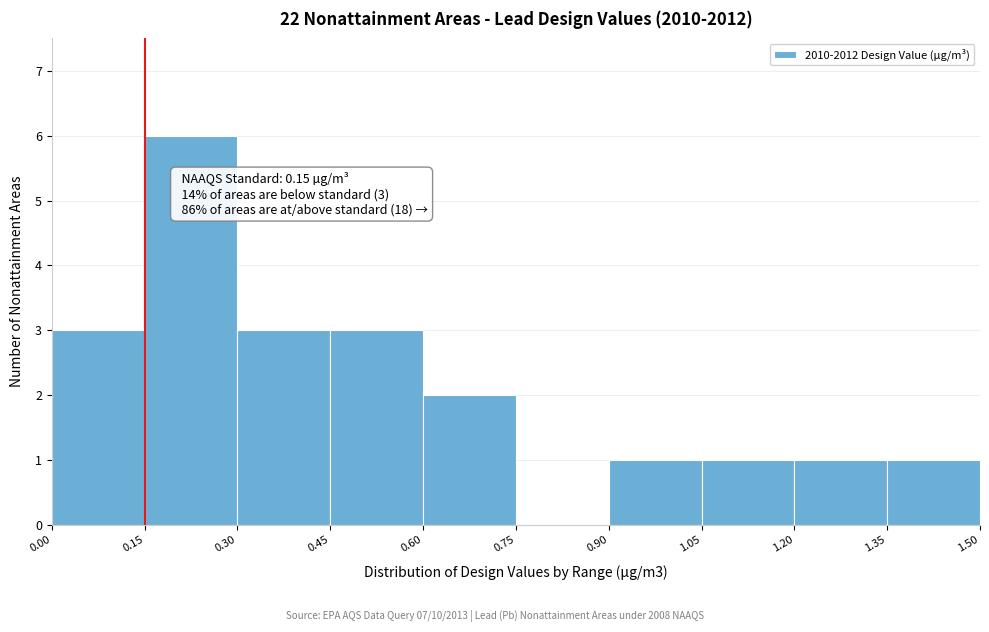

Over which range of the x-axis is the bar tallest?

0.15 to 0.30